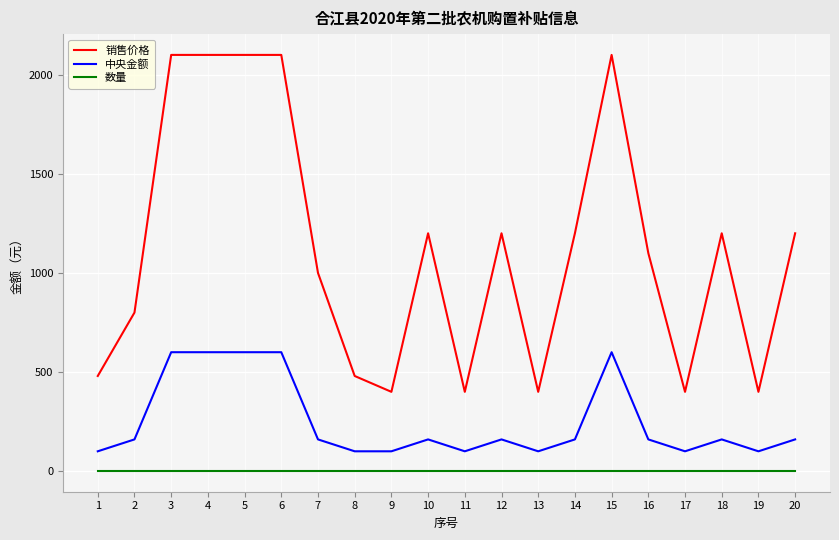

What is the highest value of the 销售价格 series?

2100